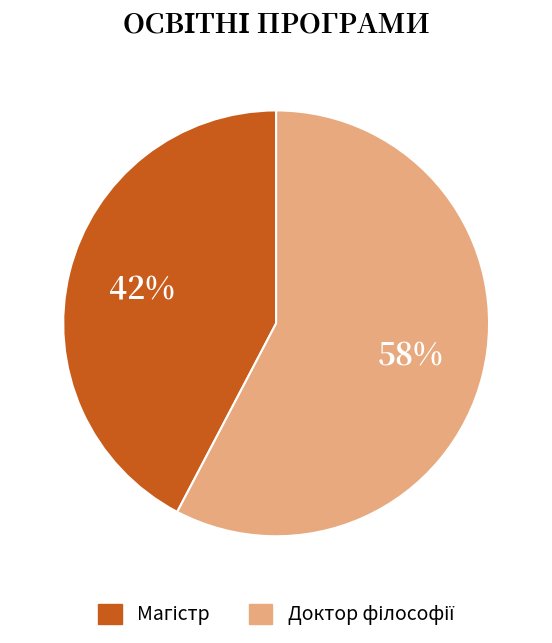

Is there any slice that represents more than half of the pie?

Yes